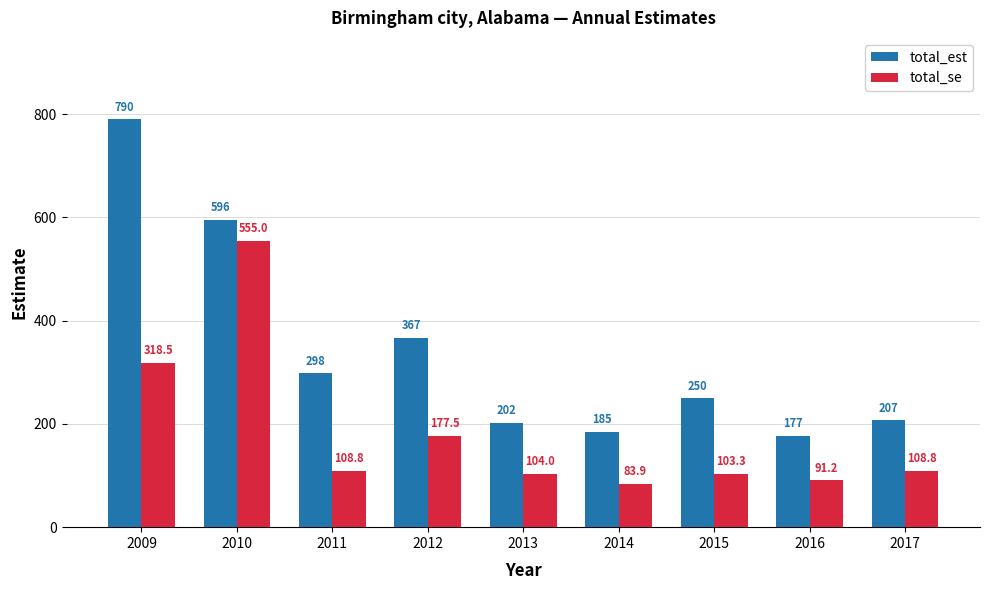

What is the smallest value displayed?

83.9